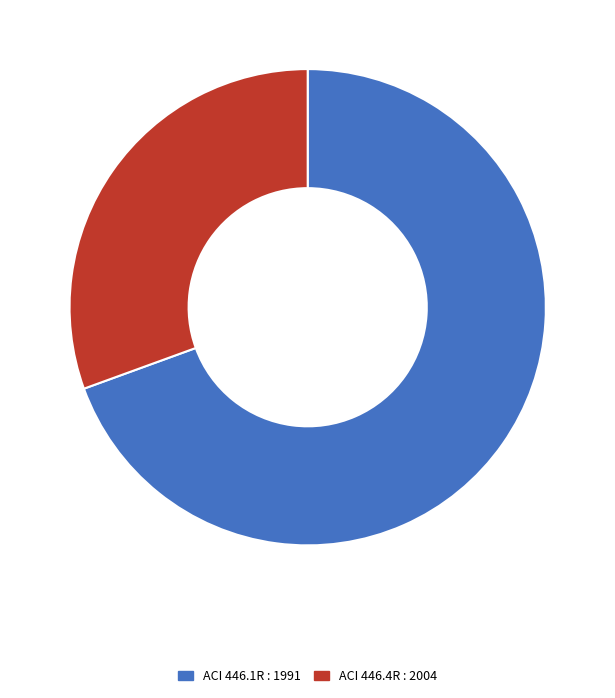

Is it true that ACI 446.4R : 2004 is 37% of the pie?

False